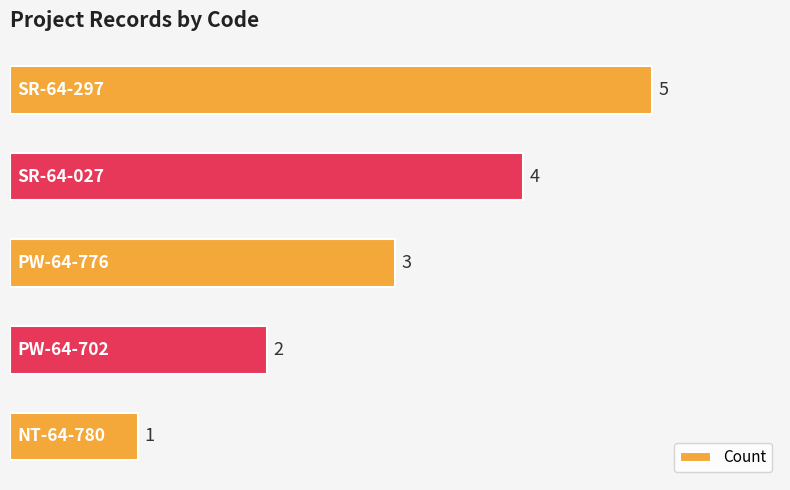

How many data points does each series have?

5